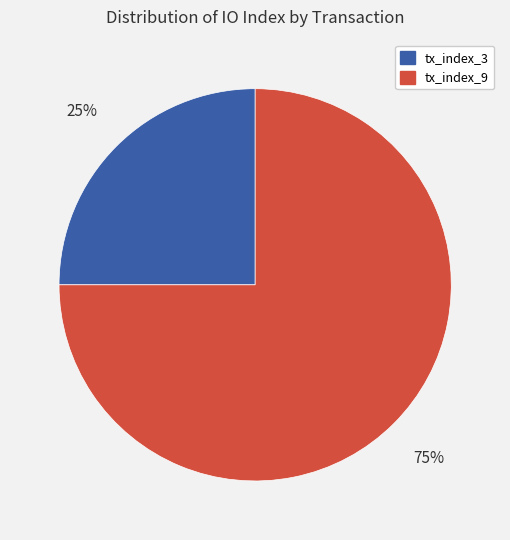

Count the number of slices in the pie.

2